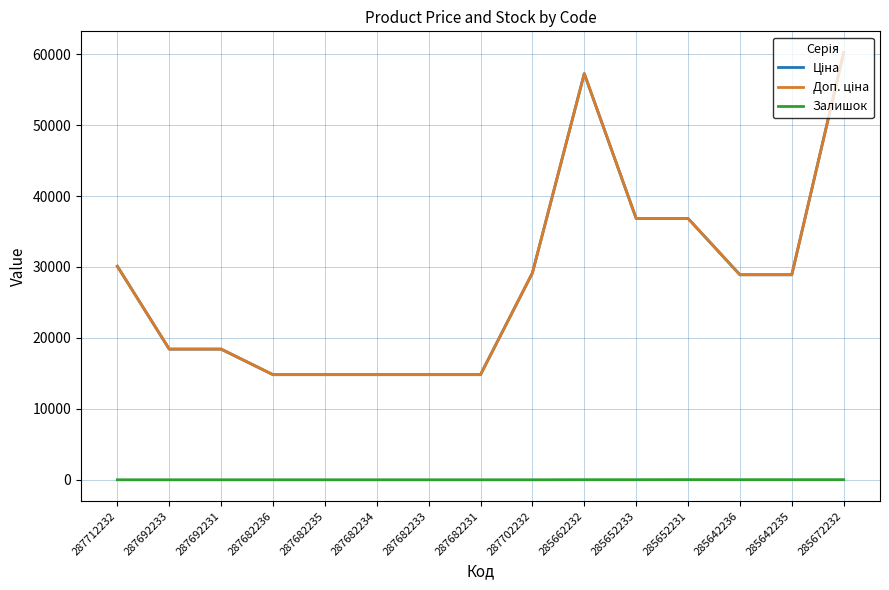

Is the value of Доп. ціна at 287692231 greater than the value of Ціна at 287682231?

Yes